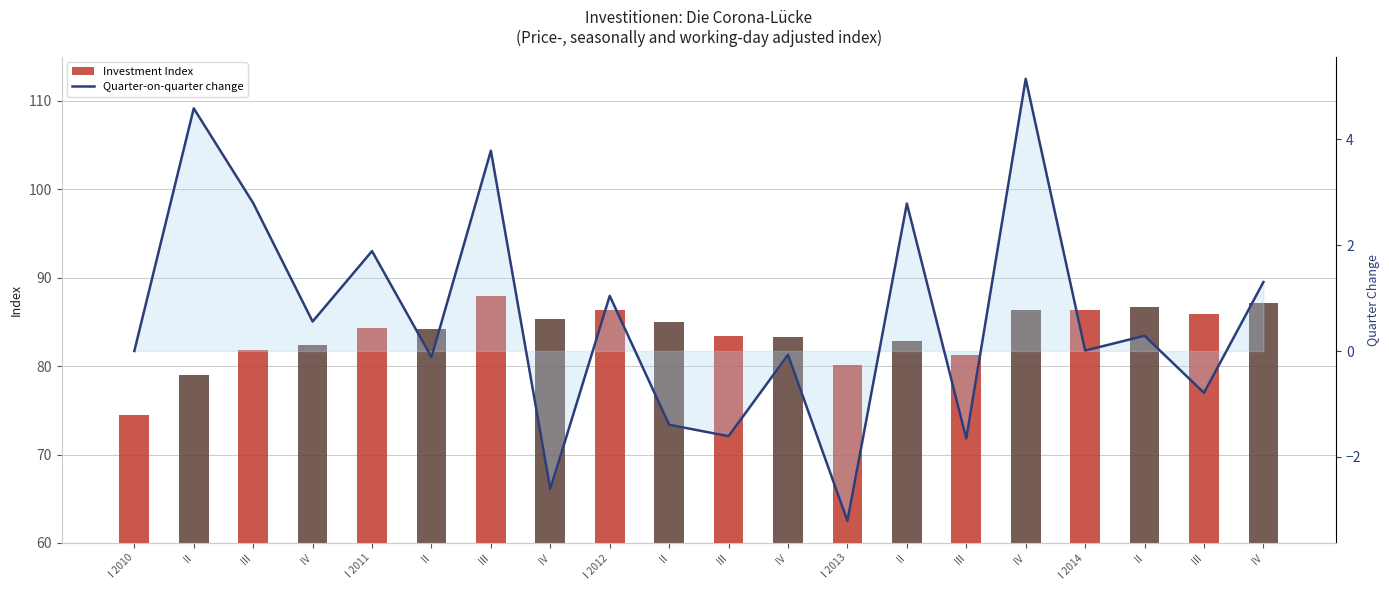

Is the value of Quarter-on-quarter change at IV greater than the value of Investment Index at IV?

No